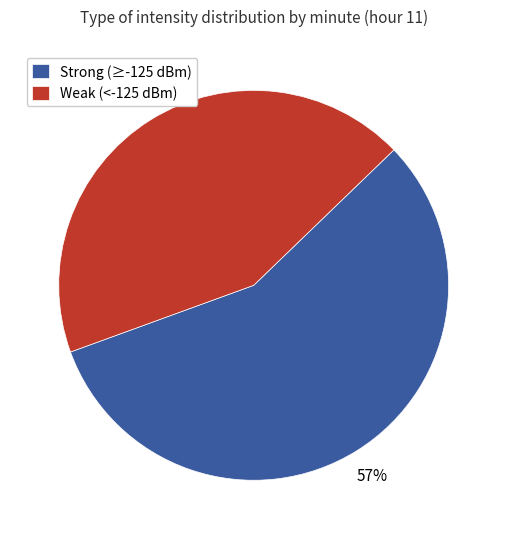

Between Strong (≥-125 dBm) and Weak (<-125 dBm), which is larger?

Strong (≥-125 dBm)